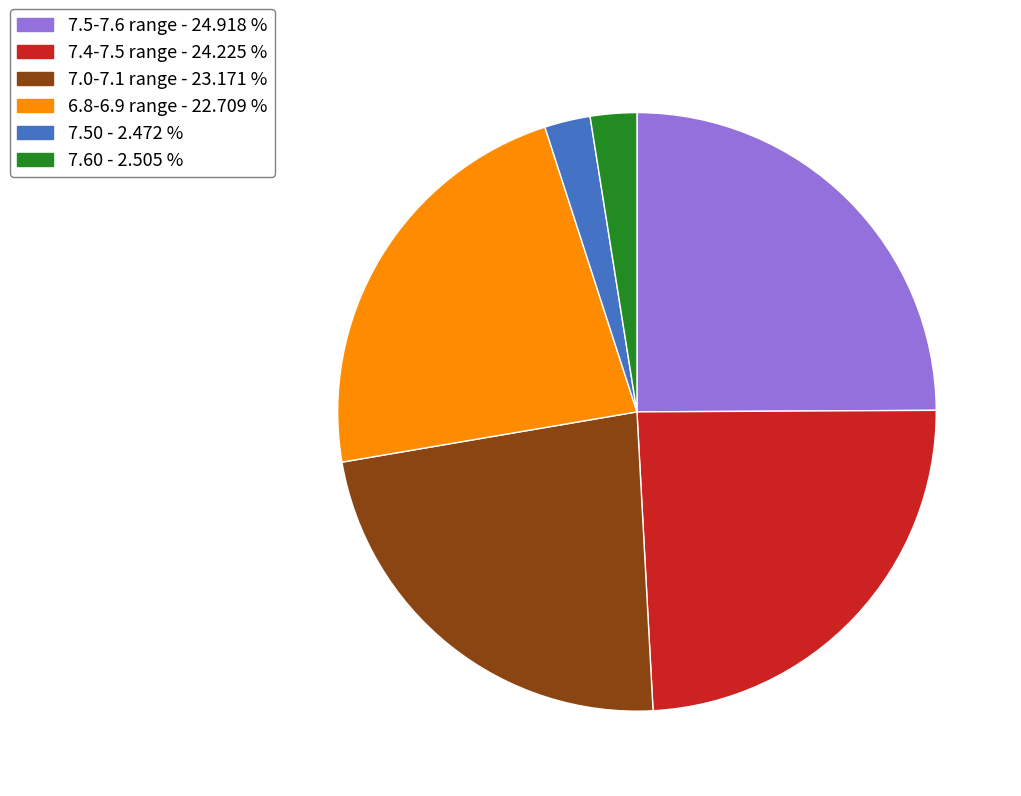

Does any single category account for the majority?

No